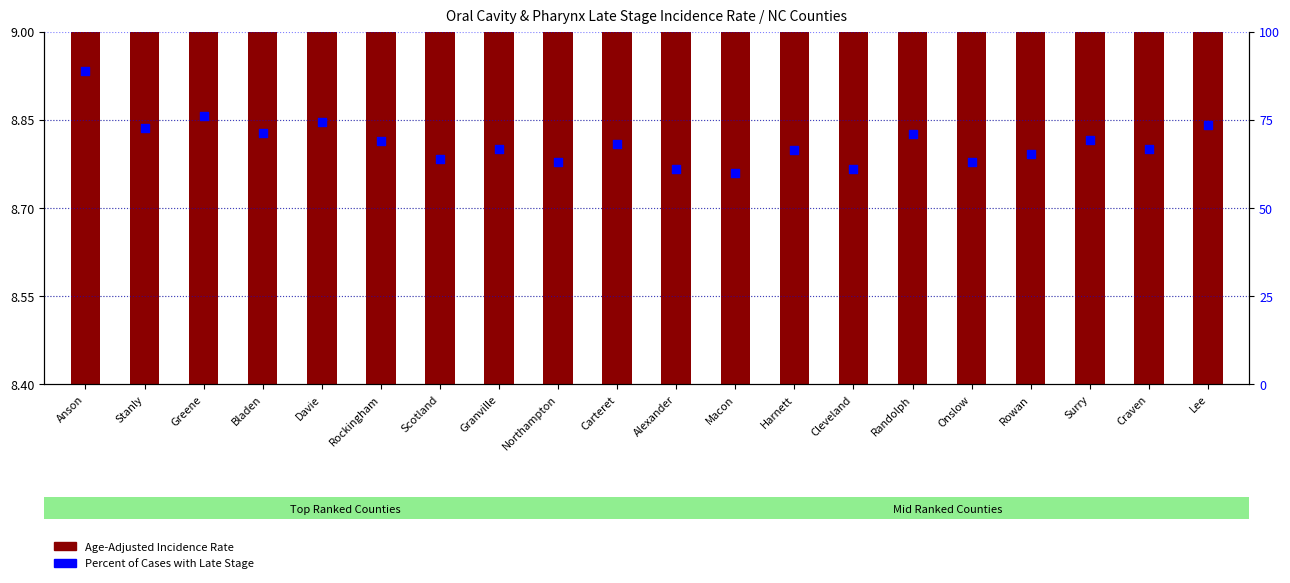

Which series has the largest total across all categories?

Percent of Cases with Late Stage